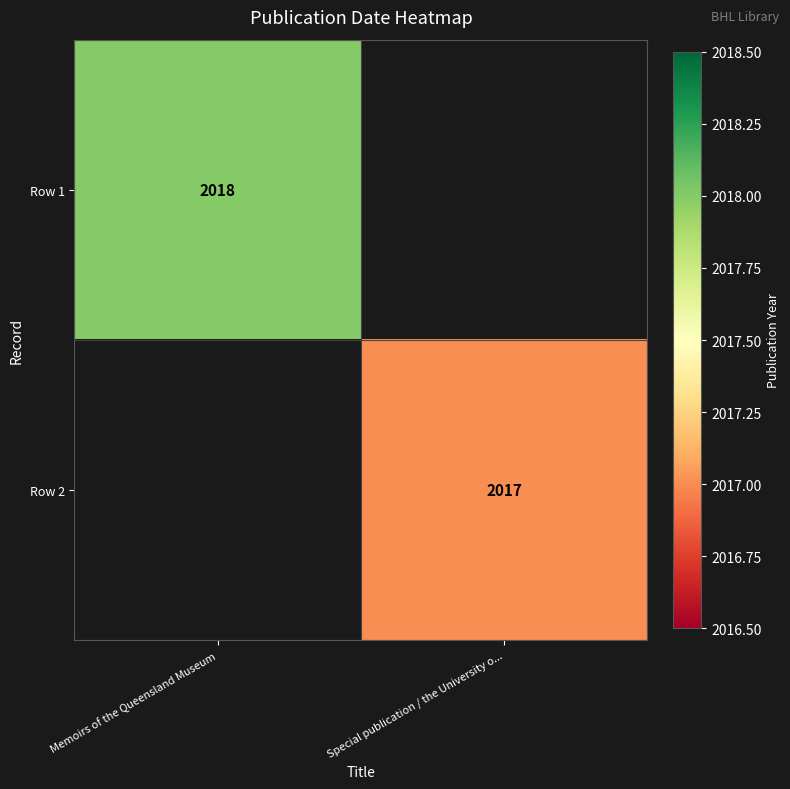

Is the value of Row 1 at Memoirs of the Queensland Museum greater than the value of Row 2 at Special publication / the University o...?

Yes